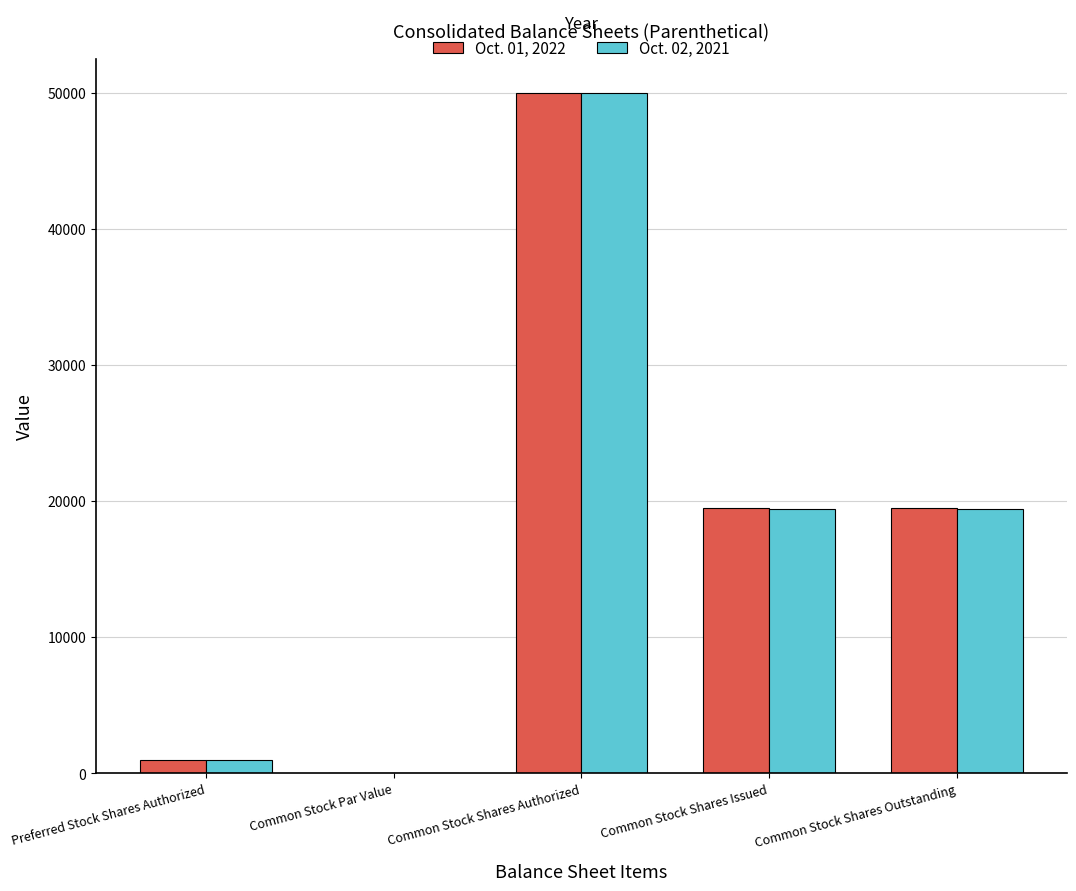

What is the total value across all series at Common Stock Shares Authorized?

100000